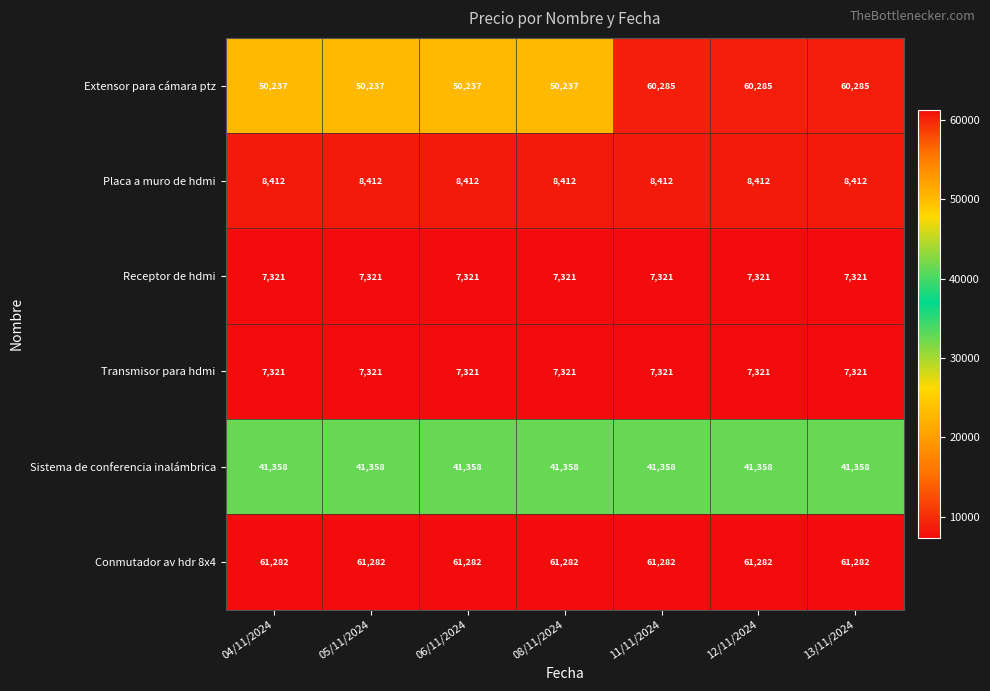

Which series has the widest spread of values?

Extensor para cámara ptz